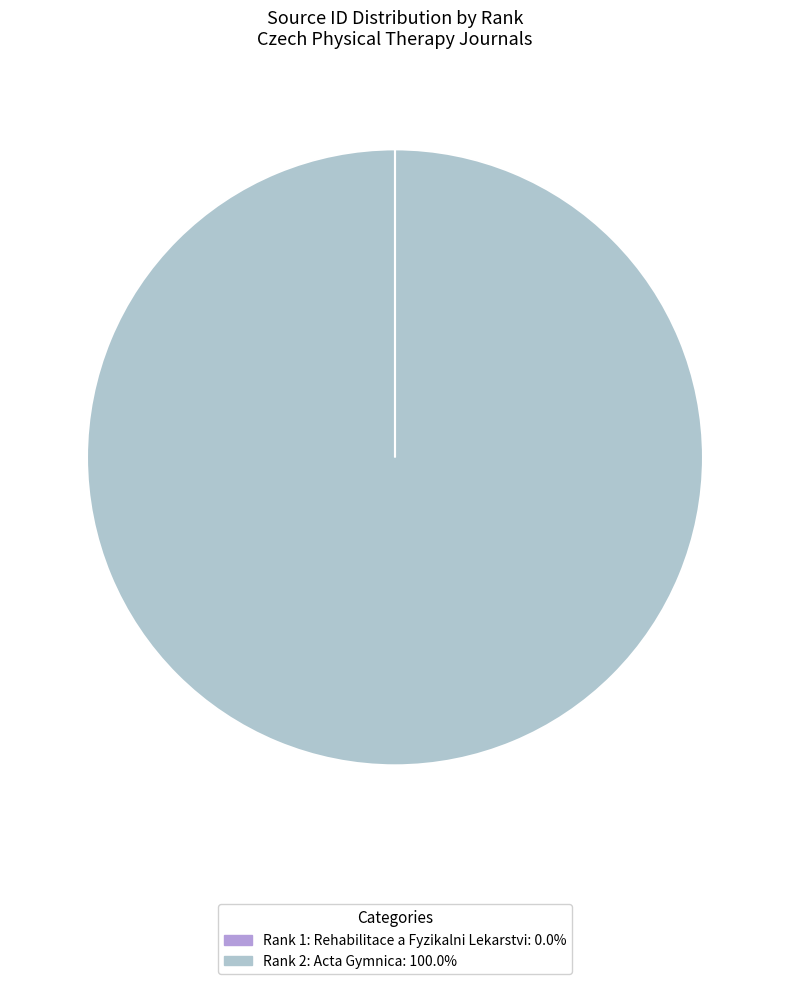

Which slice is the largest?

Rank 2: Acta Gymnica